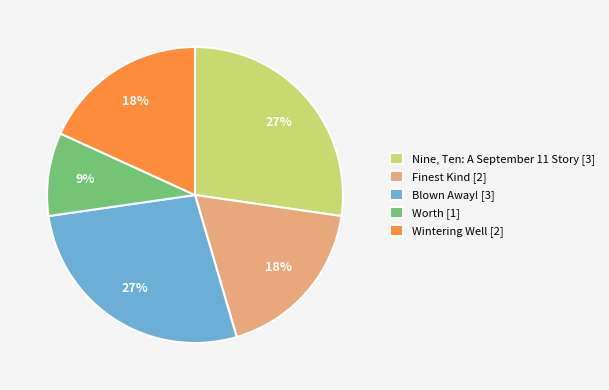

Is there a majority slice in this chart?

No